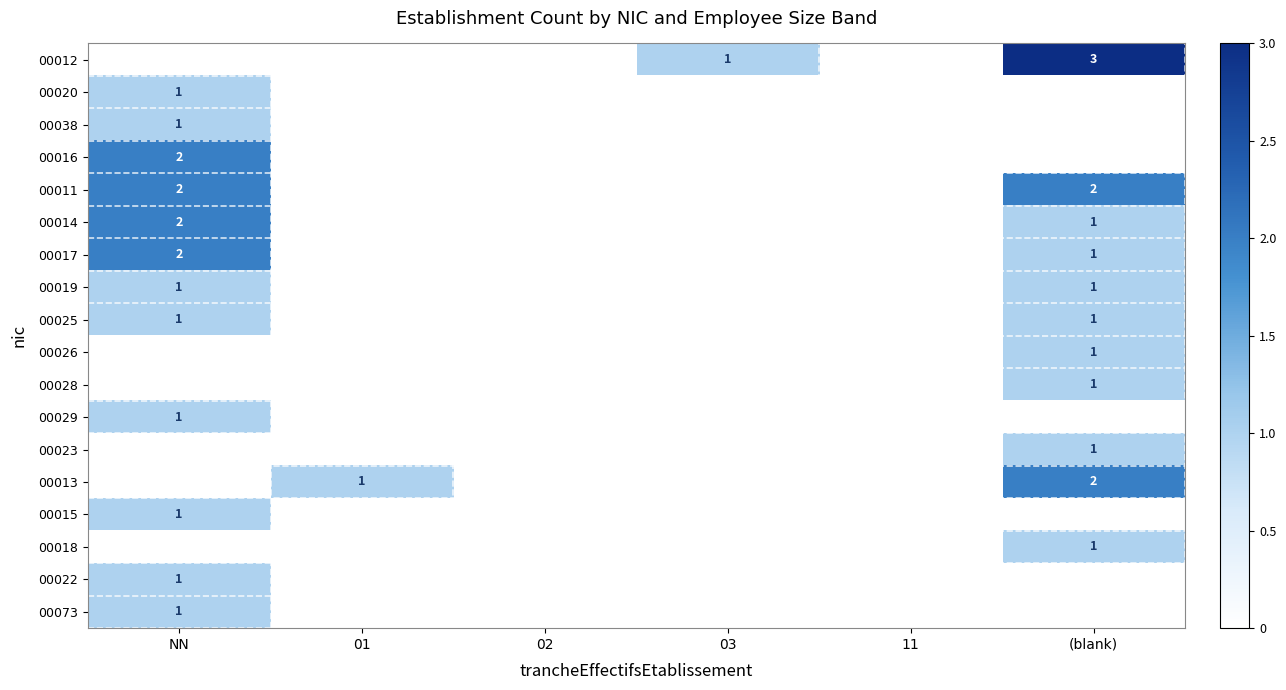

Is it true that 00023 equals 1 at (blank)?

True